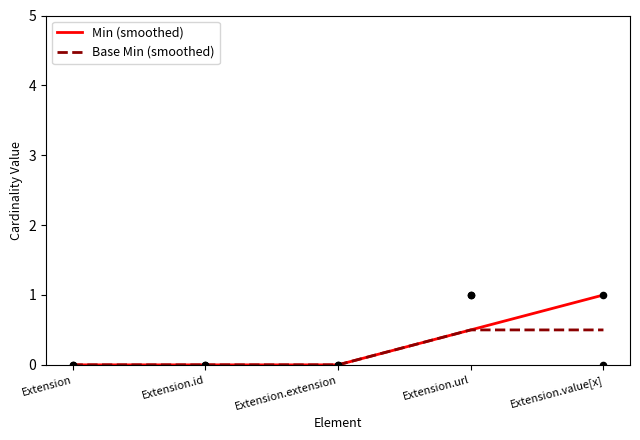

Is the value of Min (smoothed) at Extension.extension greater than the value of Base Min (smoothed) at Extension.id?

No